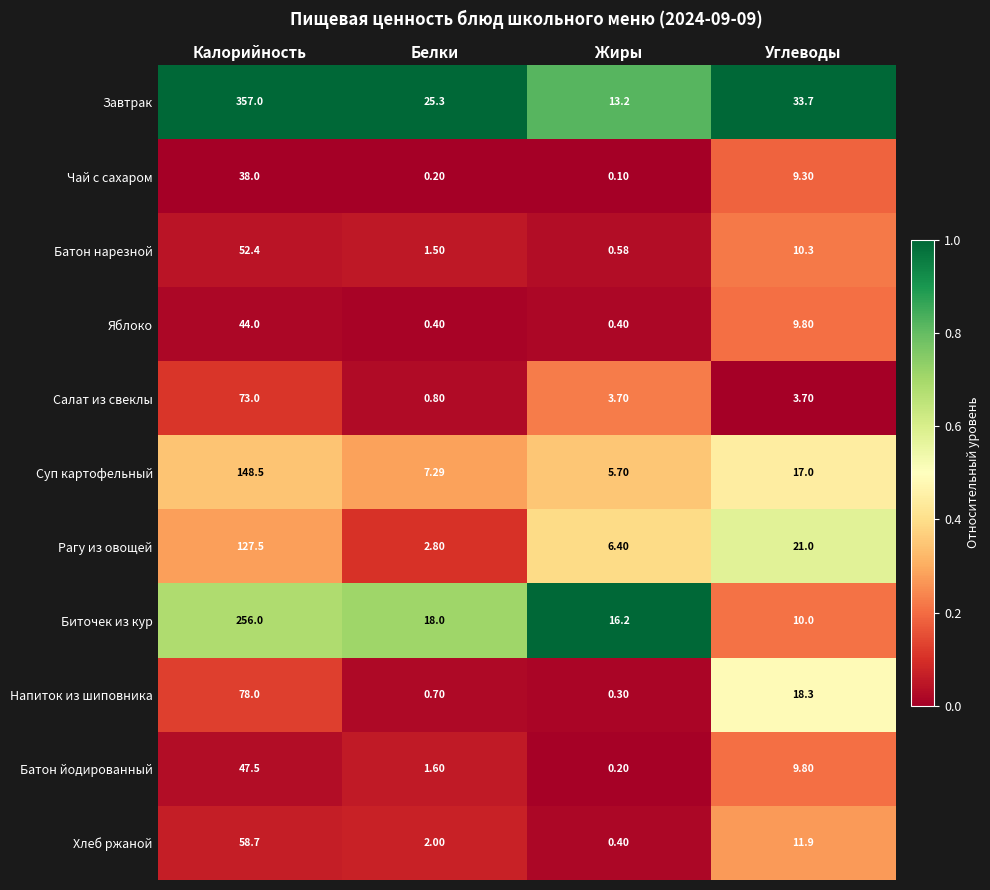

Rank the categories by Батон нарезной value from highest to lowest.

Калорийность, Углеводы, Белки, Жиры